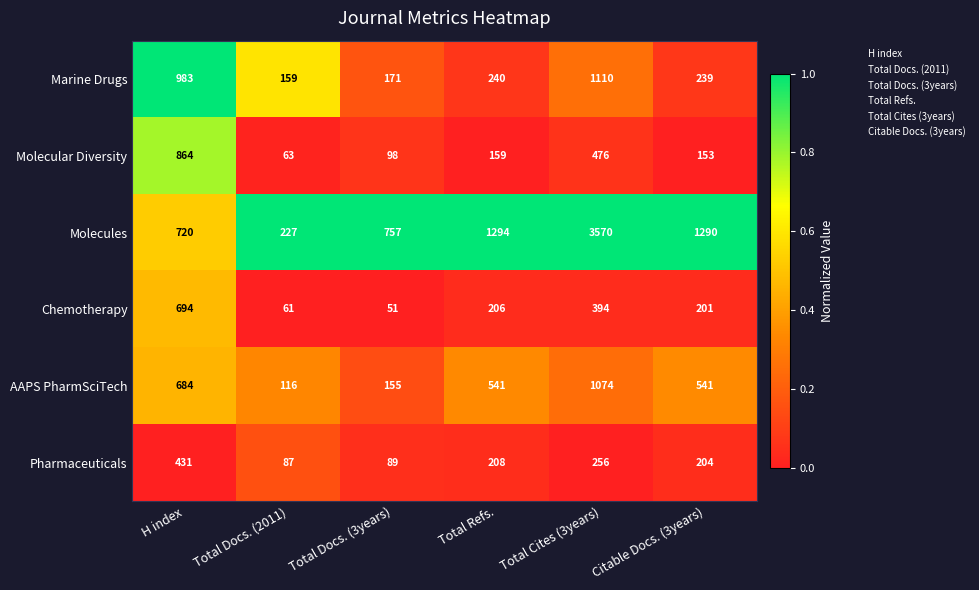

Between Total Docs. (2011) and Total Cites (3years), which series saw the biggest shift?

Molecules